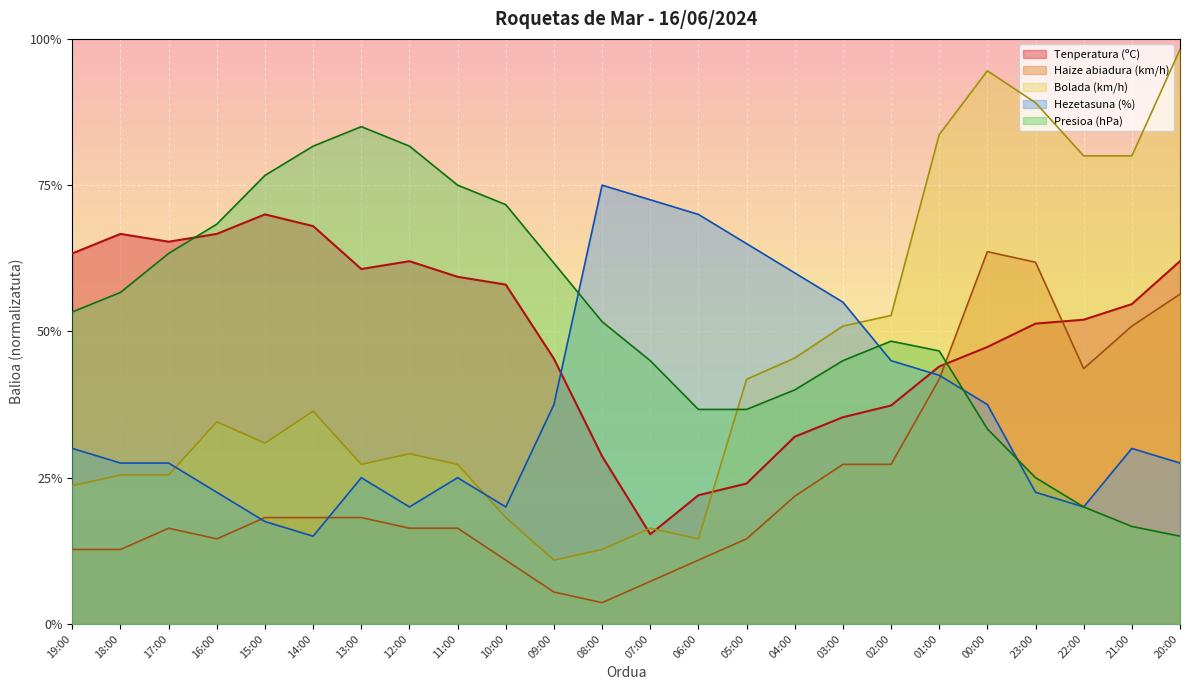

Which series has the largest range (max minus min)?

Bolada (km/h)